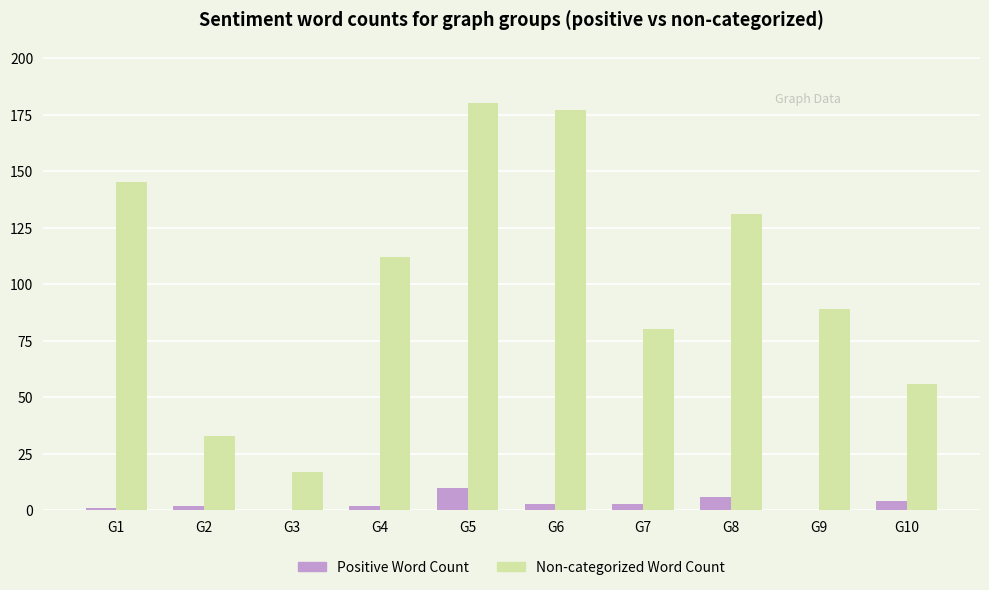

Where does the Non-categorized Word Count series first go above 112?

G1